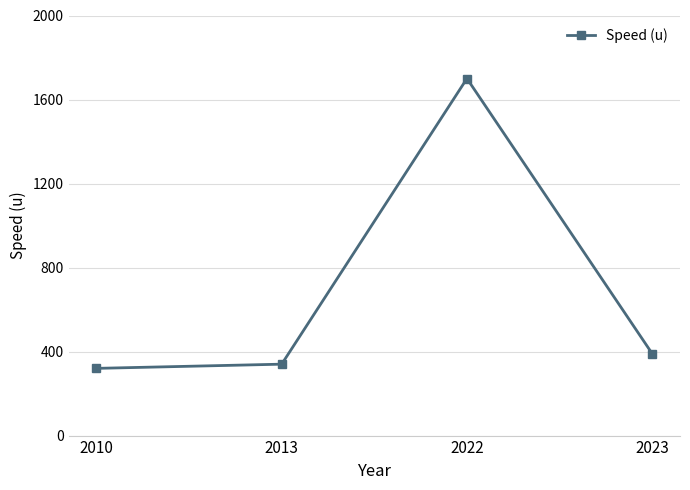

Where is the data nearest to the value 1010?

2023